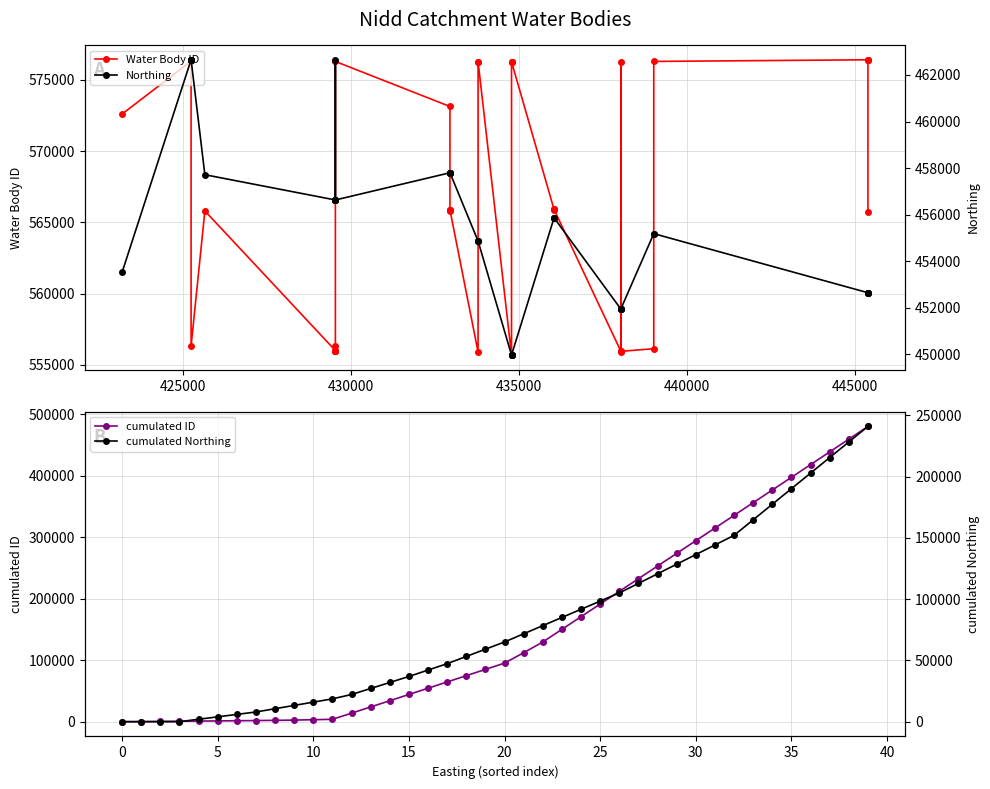

What is the maximum value for cumulated ID?

480409